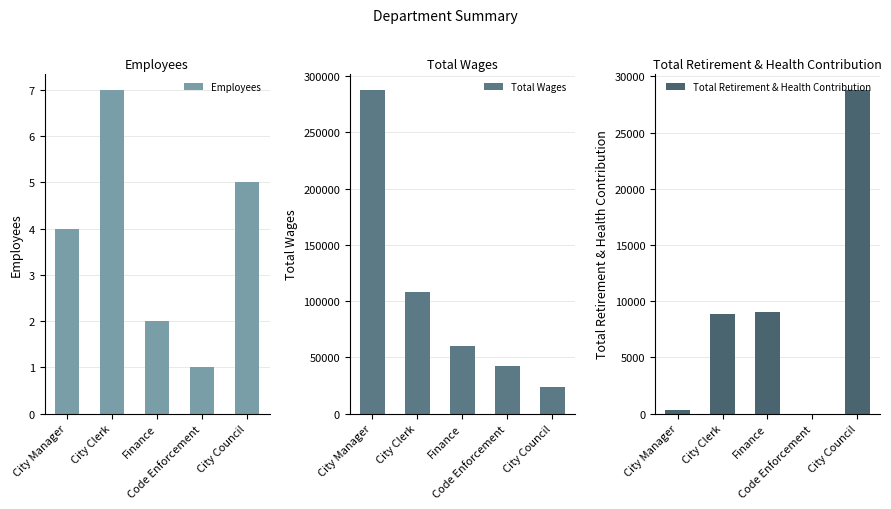

Between Finance and Code Enforcement, which is larger?

Finance